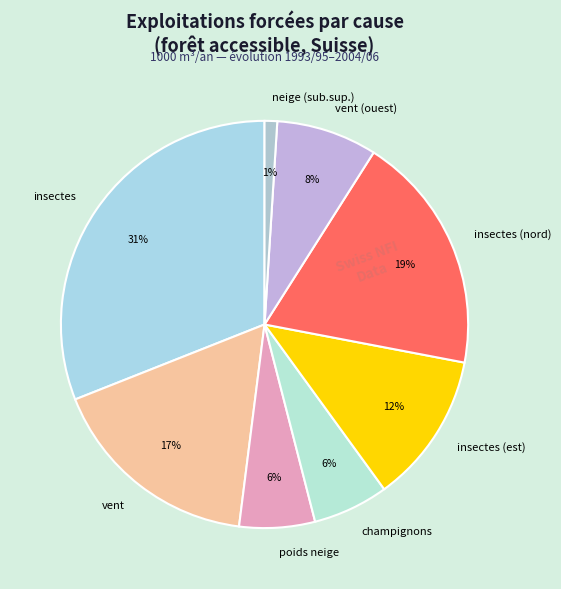

Approximately how many times larger is the value at champignons compared to insectes (nord)?

0.3